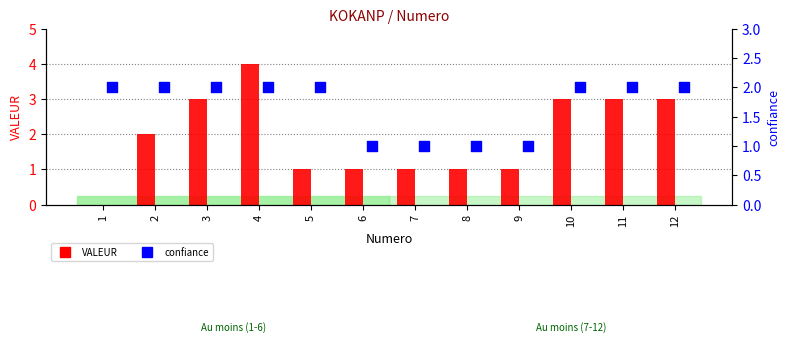

What are all the series names shown in the legend?

VALEUR, confiance